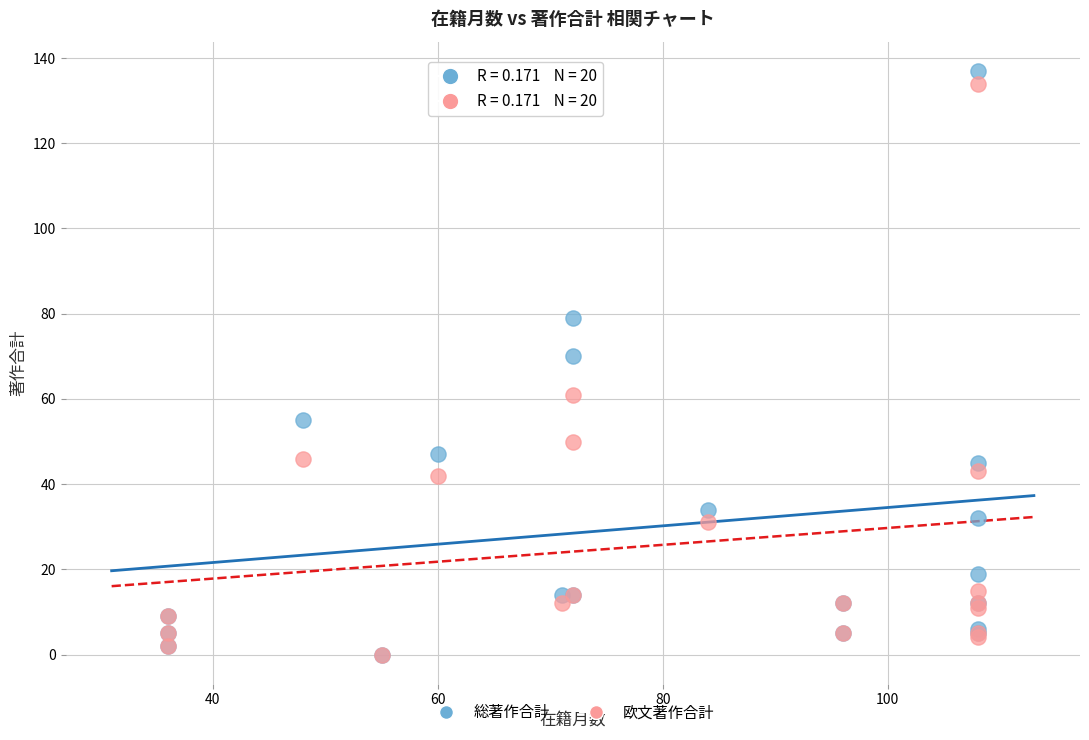

Which series has the widest spread of Y values?

総著作合計